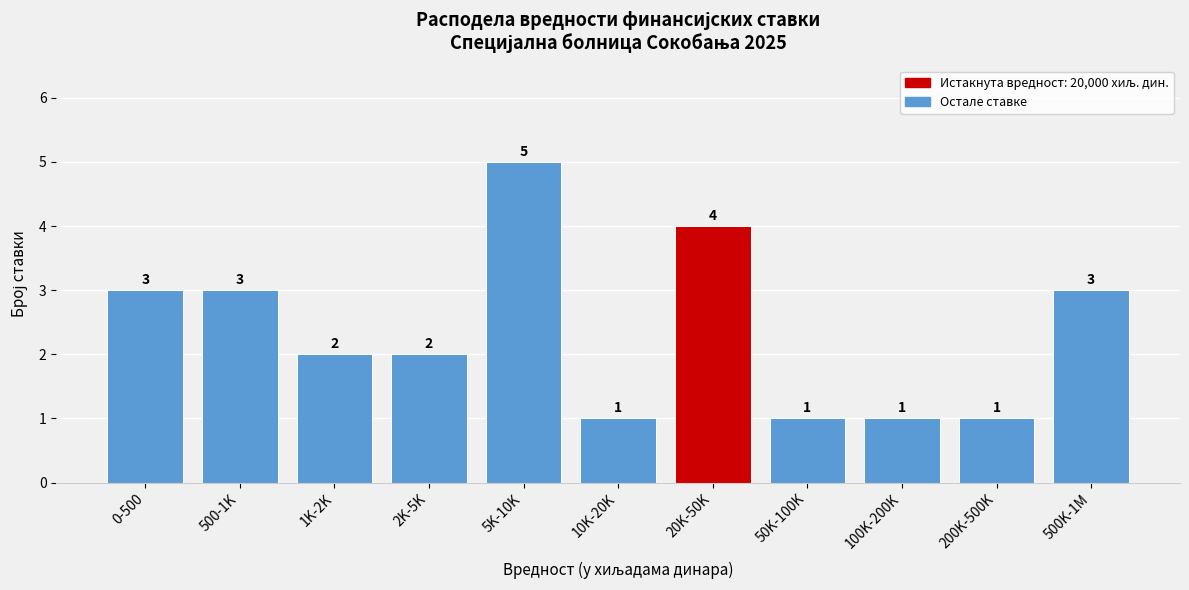

Reading left to right, list all the values displayed in this chart.

0-500=3	500-1K=3	1K-2K=2	2K-5K=2	5K-10K=5	10K-20K=1	20K-50K=4	50K-100K=1	100K-200K=1	200K-500K=1	500K-1M=3